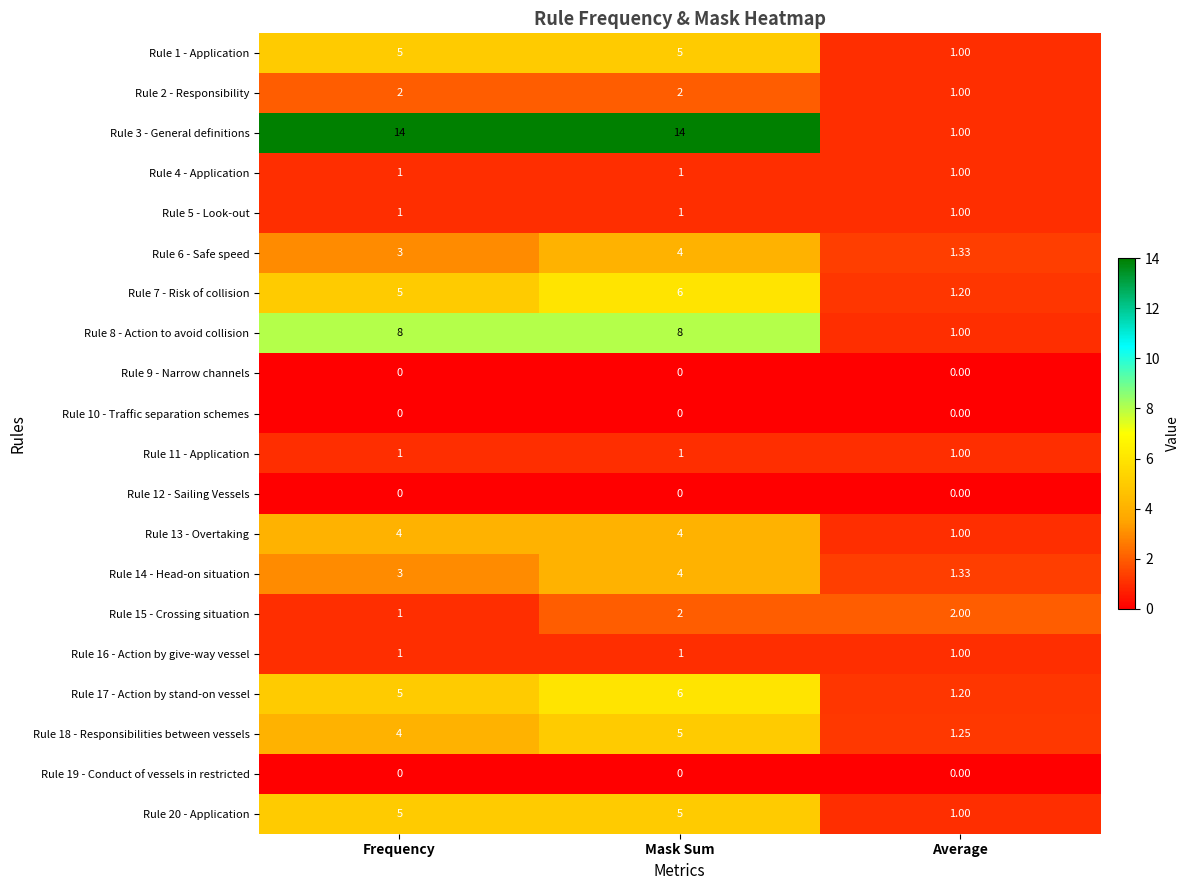

Which series has the largest range (max minus min)?

Rule 3 - General definitions